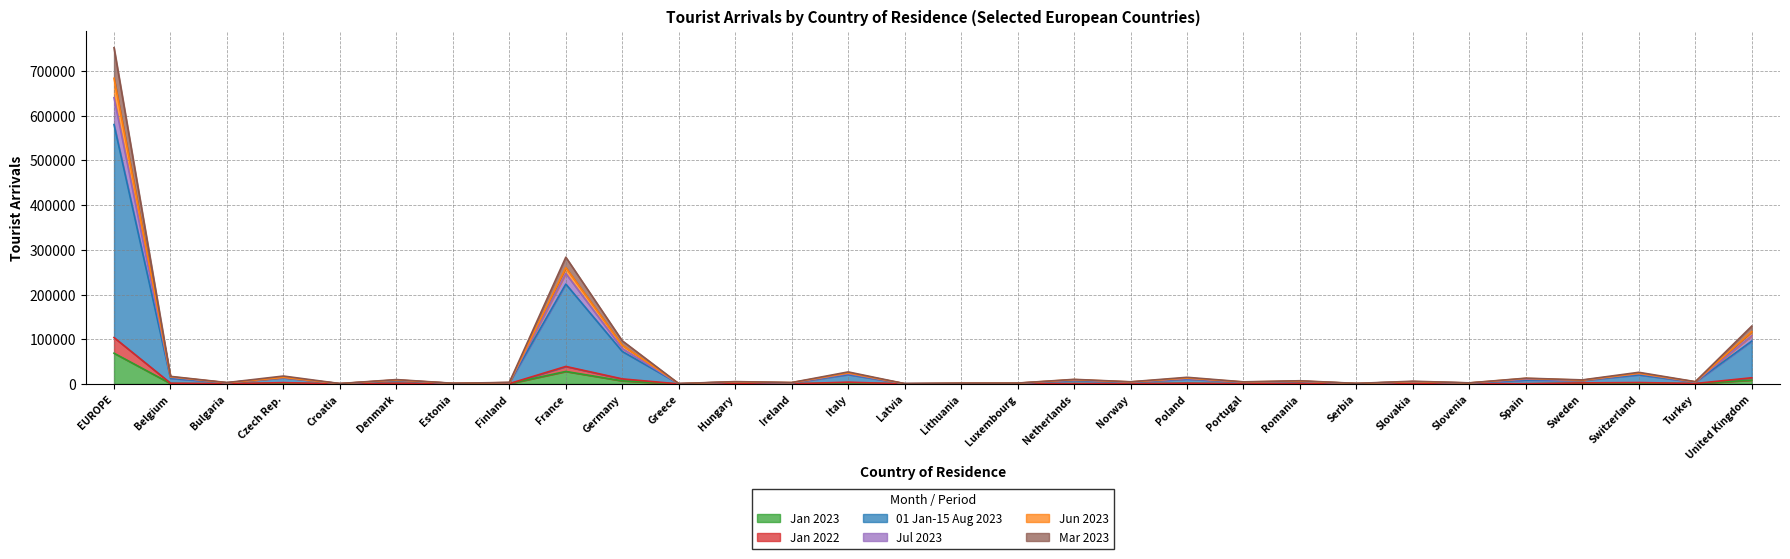

True or false: Mar 2023 has a value of 1830 at Denmark.

True